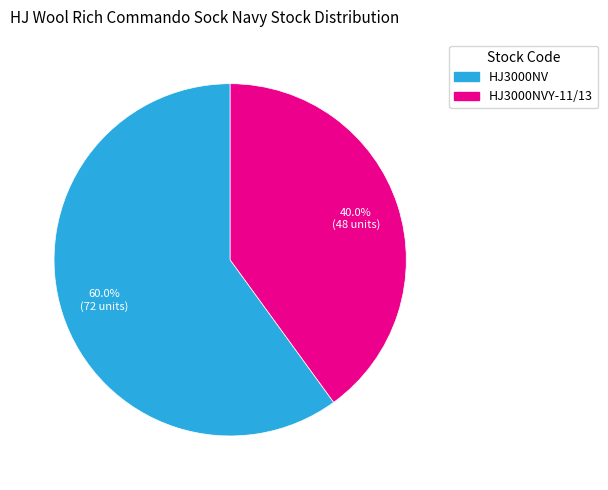

Is there a majority slice in this chart?

Yes